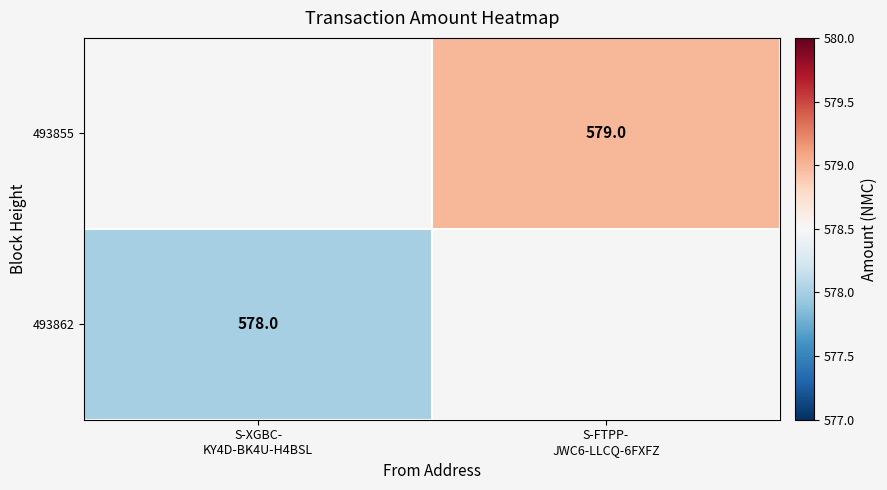

Where is 493862 nearest to the value 578?

S-XGBC- KY4D-BK4U-H4BSL